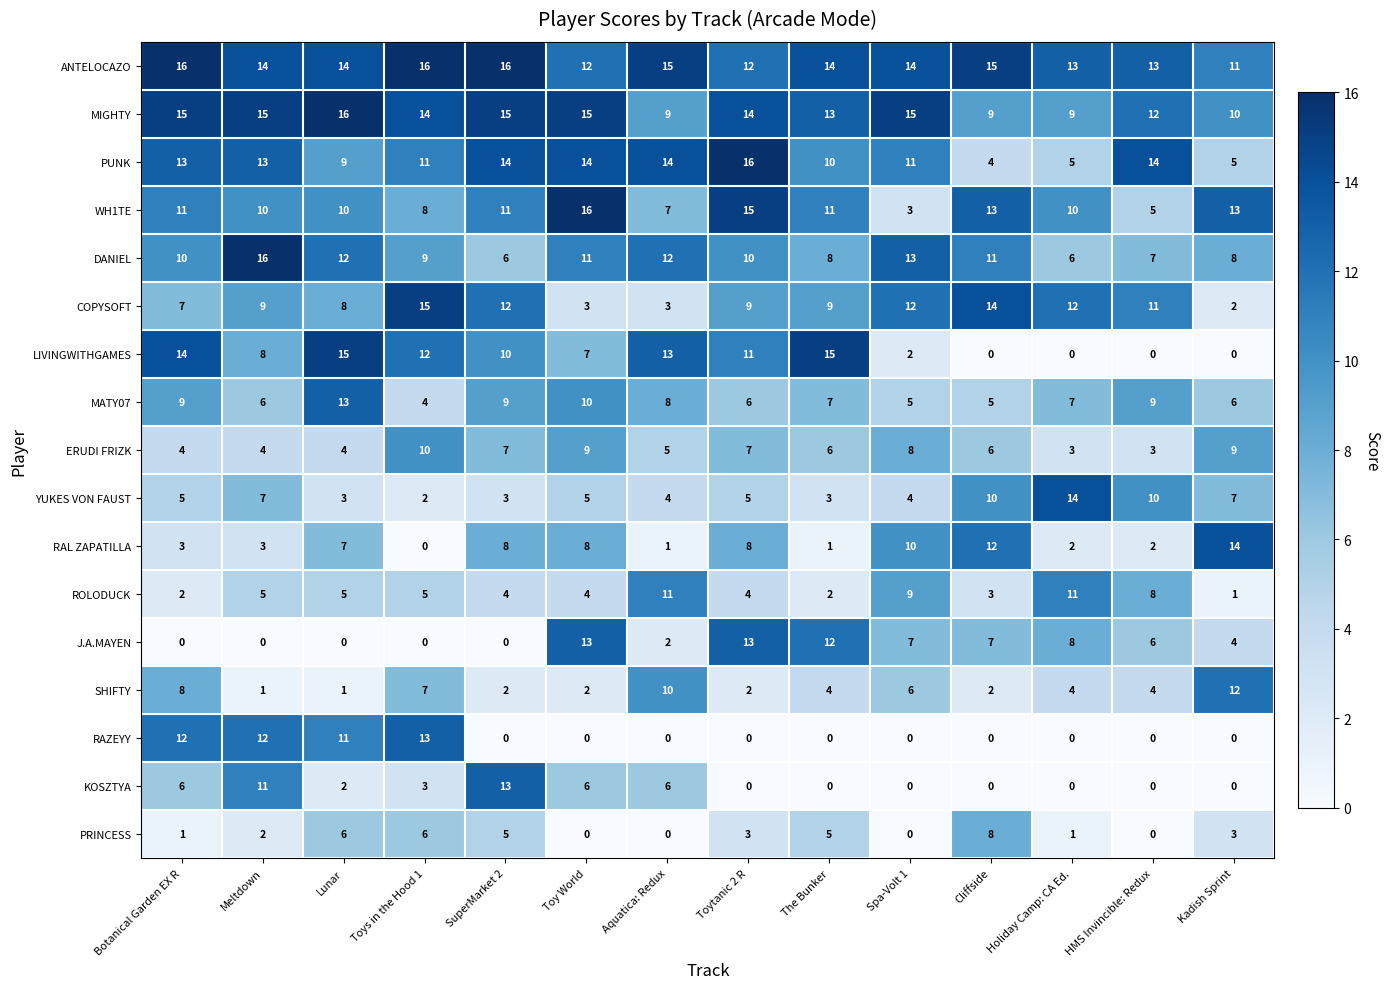

True or false: KOSZTYA has a value of 8 at The Bunker.

False